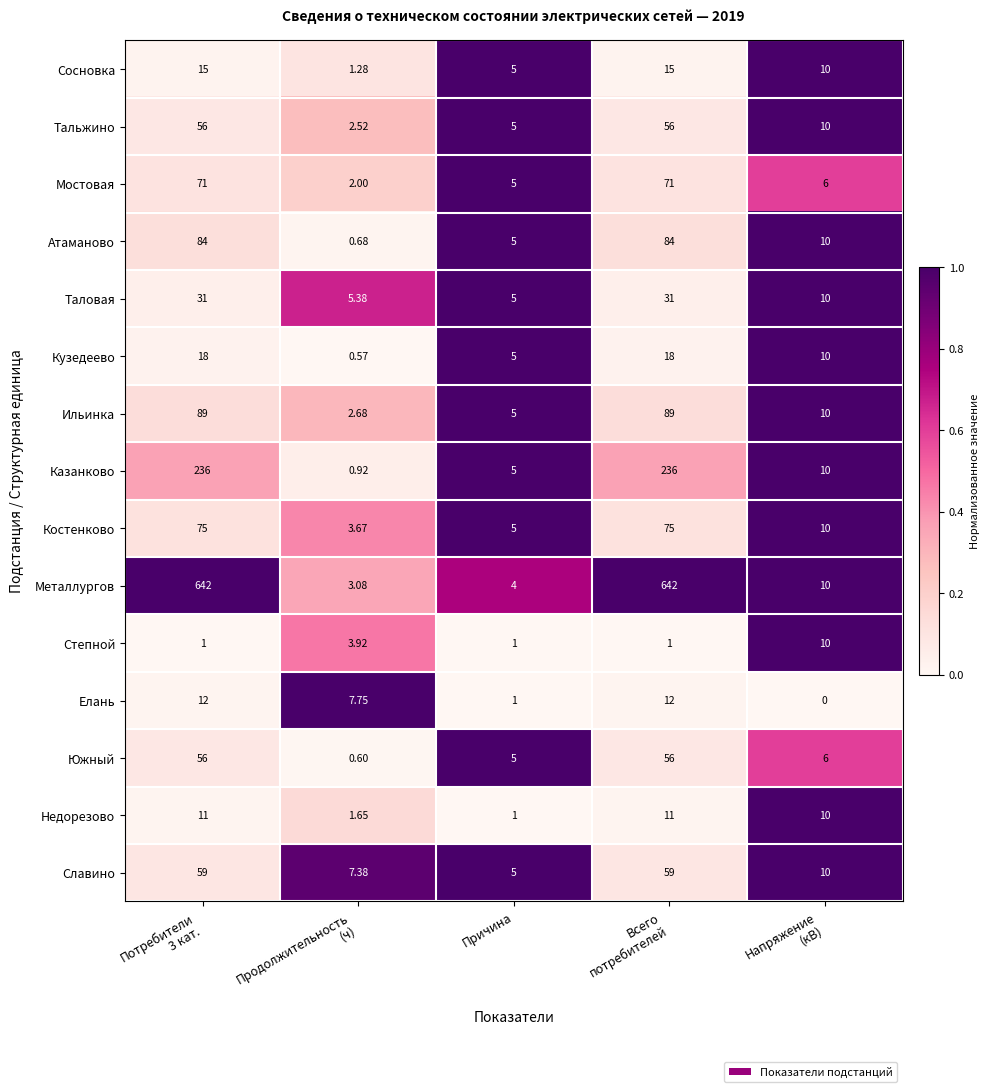

At how many categories does at least one series exceed 0?

5